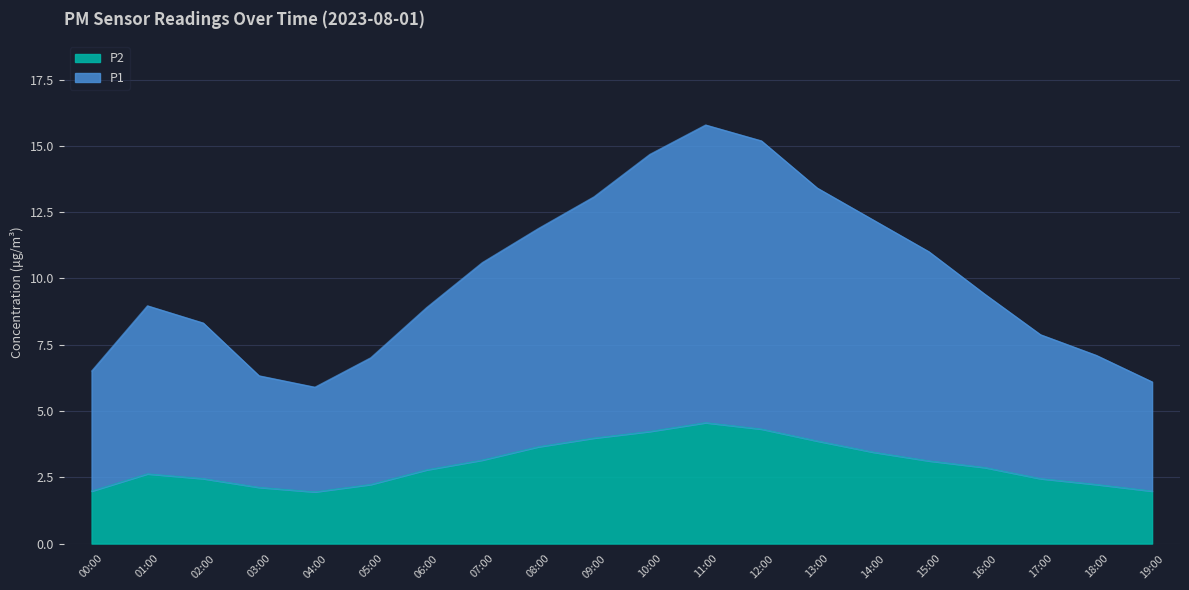

What is the approximate value of P1 at 13:00?

13.4